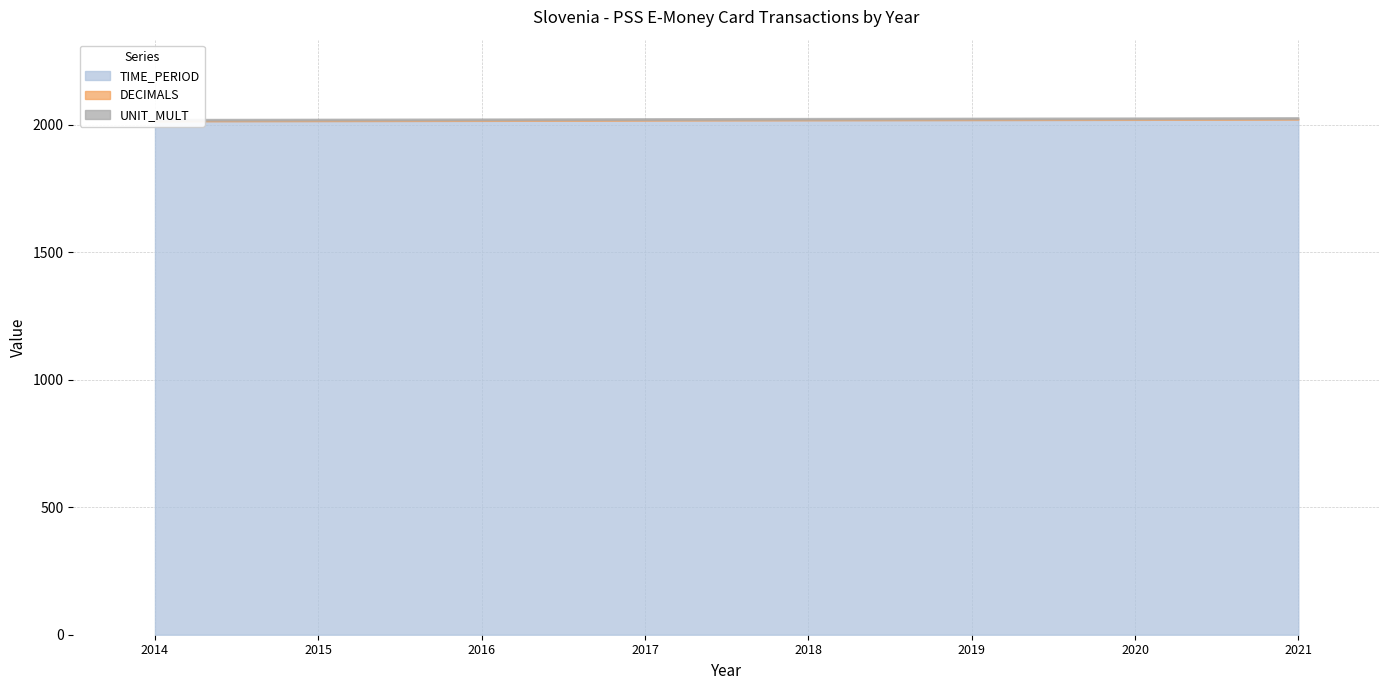

Reading left to right, what are all the values shown in this chart?

TIME_PERIOD: 2014=2014	2015=2015	2016=2016	2017=2017	2018=2018	2019=2019	2020=2020	2021=2021
DECIMALS: 2014=3	2015=3	2016=3	2017=3	2018=3	2019=3	2020=3	2021=3
UNIT_MULT: 2014=6	2015=6	2016=6	2017=6	2018=6	2019=6	2020=6	2021=6